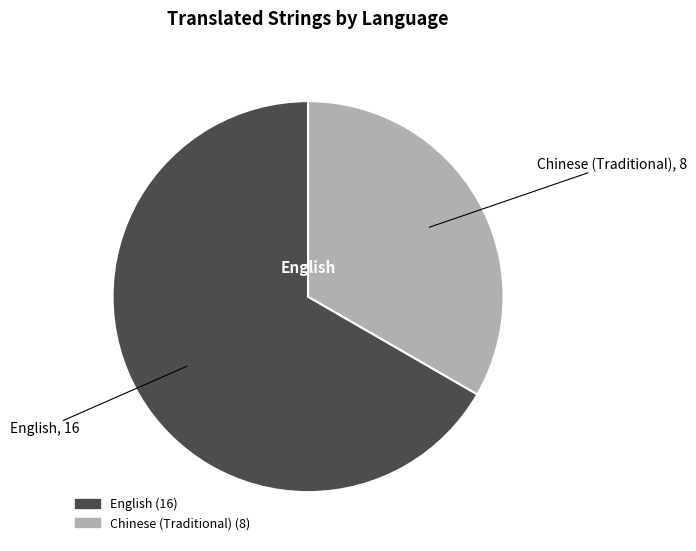

Count the number of slices in the pie.

2